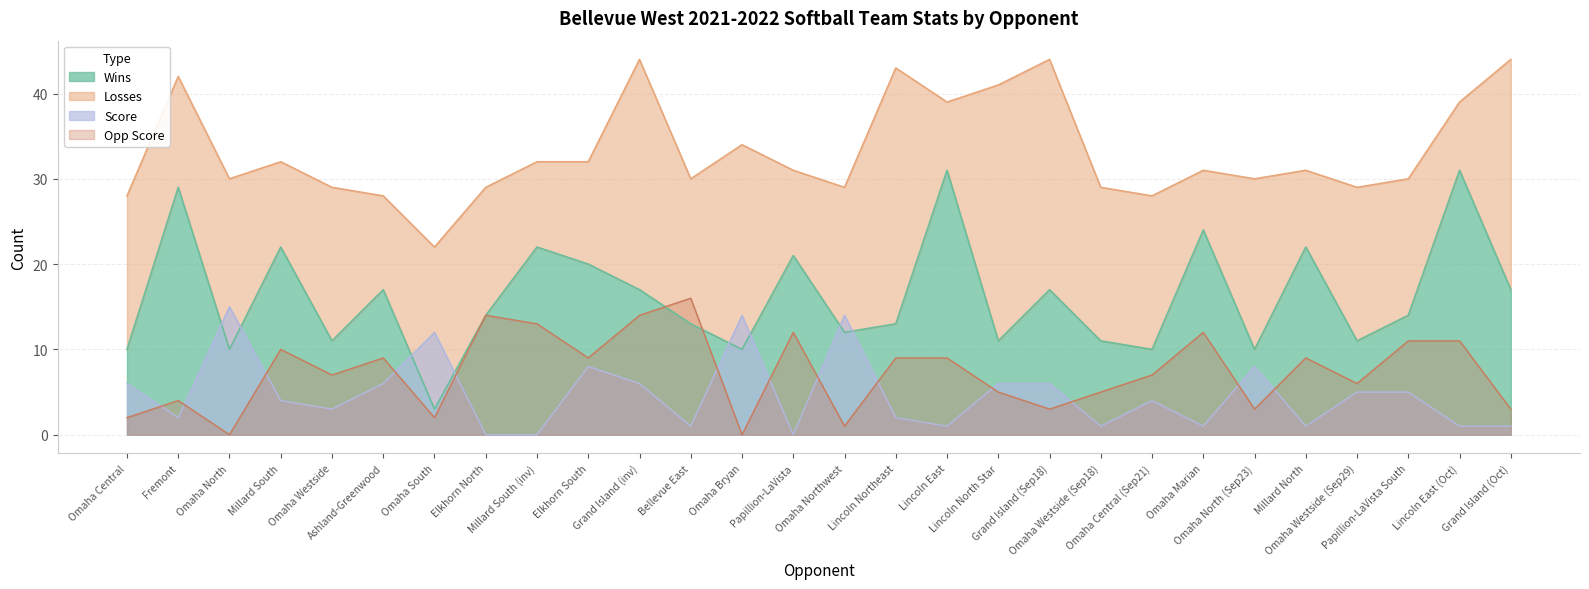

How many data points in opp_score are above 9?

9